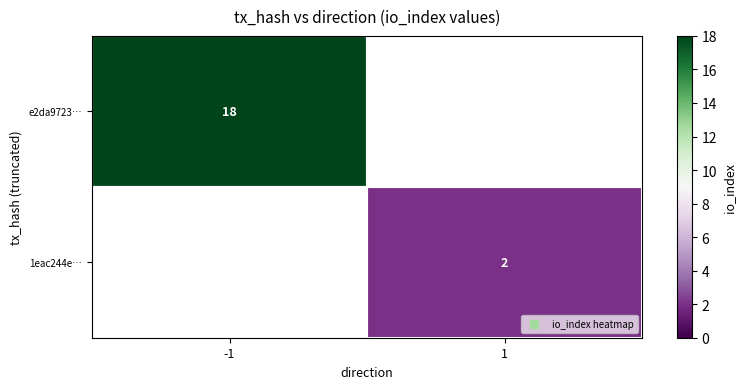

At which category does the chart reach its minimum across all series?

1